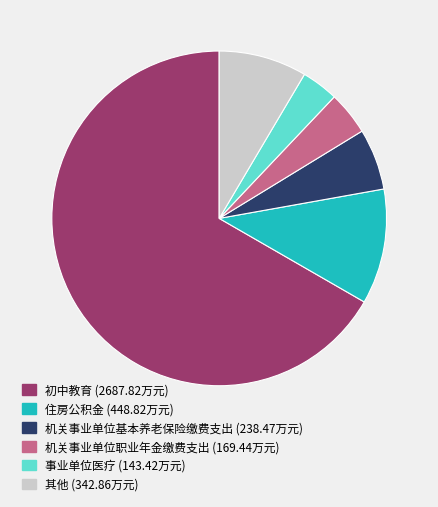

Count the number of slices in the pie.

6